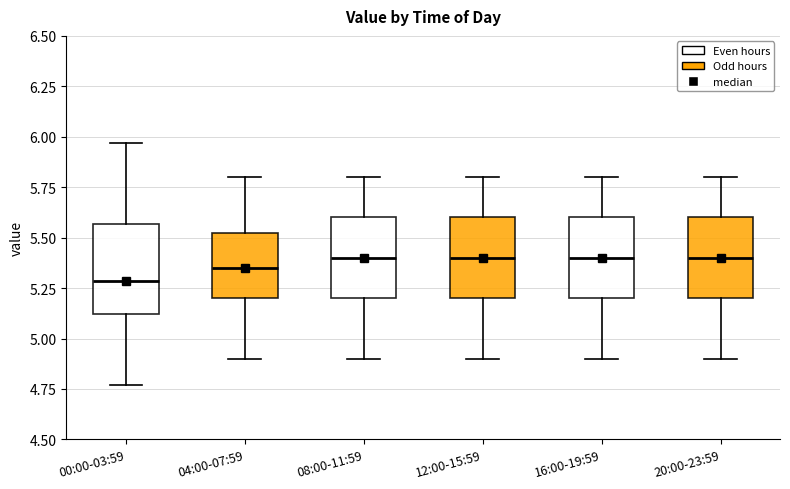

Which box has the lowest median line?

00:00-03:59